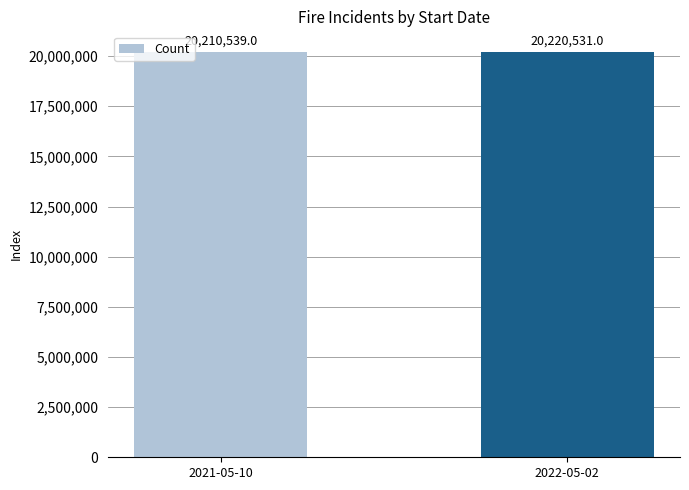

What is the difference between the maximum and minimum values?

9992